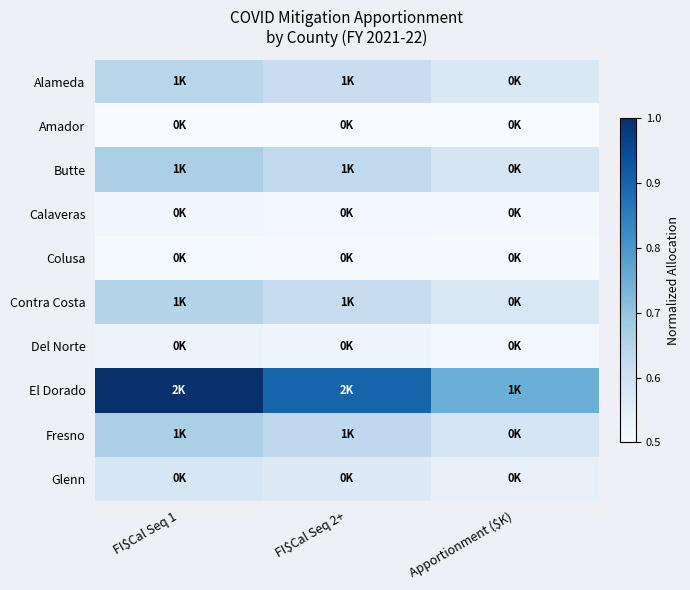

List the series in order of their peak value, highest first.

El Dorado, Fresno, Butte, Contra Costa, Alameda, Glenn, Del Norte, Calaveras, Colusa, Amador